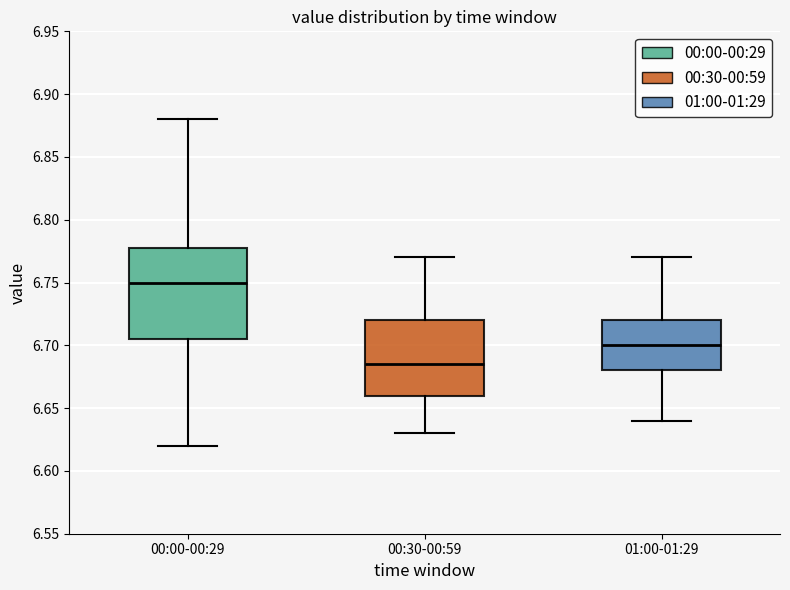

Reading left to right, read every box against the y-axis: the position of its median line, the range the box covers, and the ends of its whiskers. The values are not printed on the chart, so give them approximately, as read against the axis.

00:00-00:29: median 6.750, box 6.705 to 6.780, whiskers 6.620 to 6.880
00:30-00:59: median 6.685, box 6.660 to 6.720, whiskers 6.630 to 6.770
01:00-01:29: median 6.700, box 6.680 to 6.720, whiskers 6.640 to 6.770